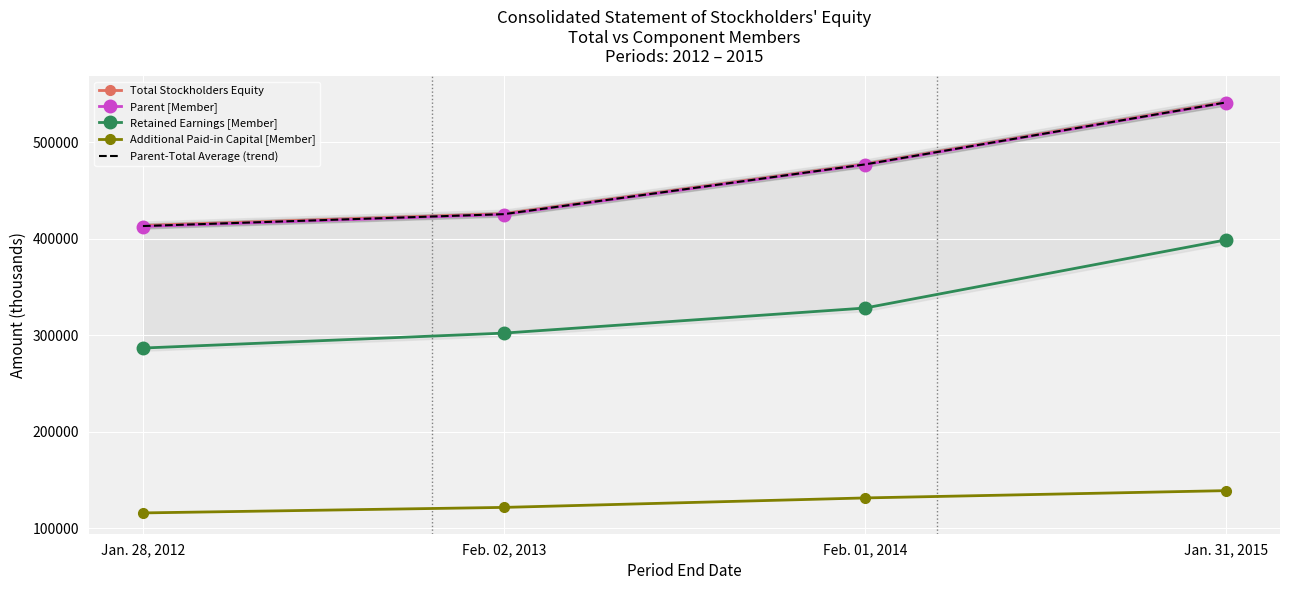

Reading left to right, transcribe all the data shown in this chart.

Total Stockholders Equity: Jan. 28, 2012=413716.0	Feb. 02, 2013=425901.0	Feb. 01, 2014=477362.0	Jan. 31, 2015=541622.0
Parent [Member]: Jan. 28, 2012=412669.0	Feb. 02, 2013=425129.0	Feb. 01, 2014=476699.0	Jan. 31, 2015=540910.0
Retained Earnings [Member]: Jan. 28, 2012=286743.0	Feb. 02, 2013=302223.0	Feb. 01, 2014=328191.0	Jan. 31, 2015=398804.0
Additional Paid-in Capital [Member]: Jan. 28, 2012=115869.0	Feb. 02, 2013=121593.0	Feb. 01, 2014=131398.0	Jan. 31, 2015=138957.0
Parent-Total Average (trend): Jan. 28, 2012=413192.5	Feb. 02, 2013=425515.0	Feb. 01, 2014=477030.5	Jan. 31, 2015=541266.0